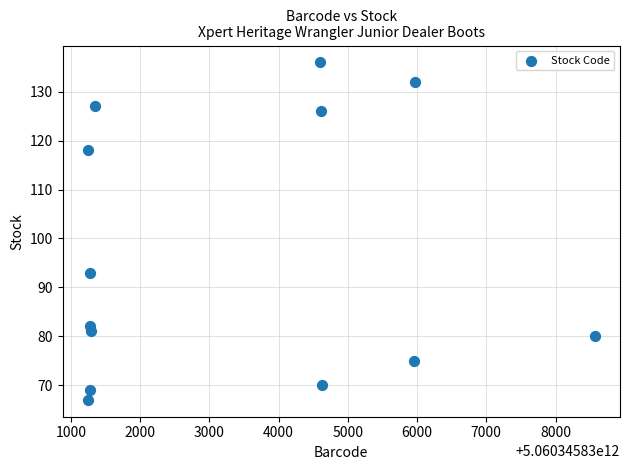

What Y value in the scatter plot is closest to 101?

93